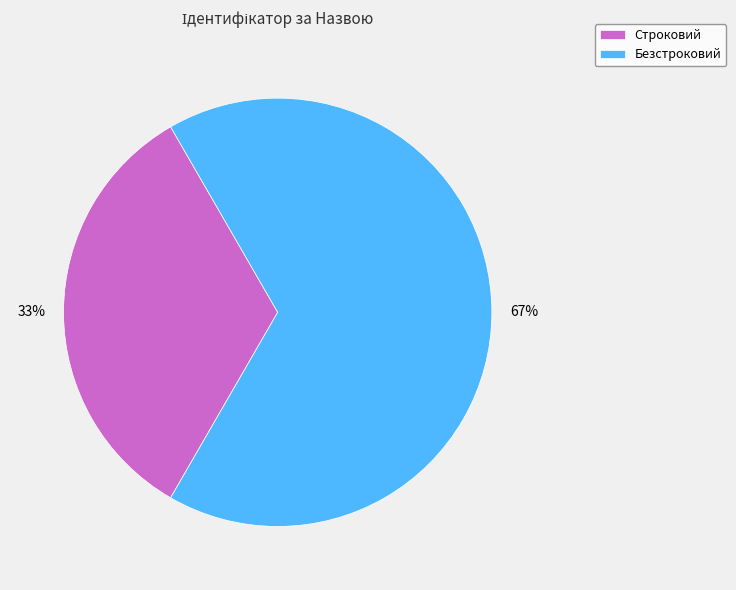

What is the ratio of the value at Строковий to the value at Безстроковий?

0.5